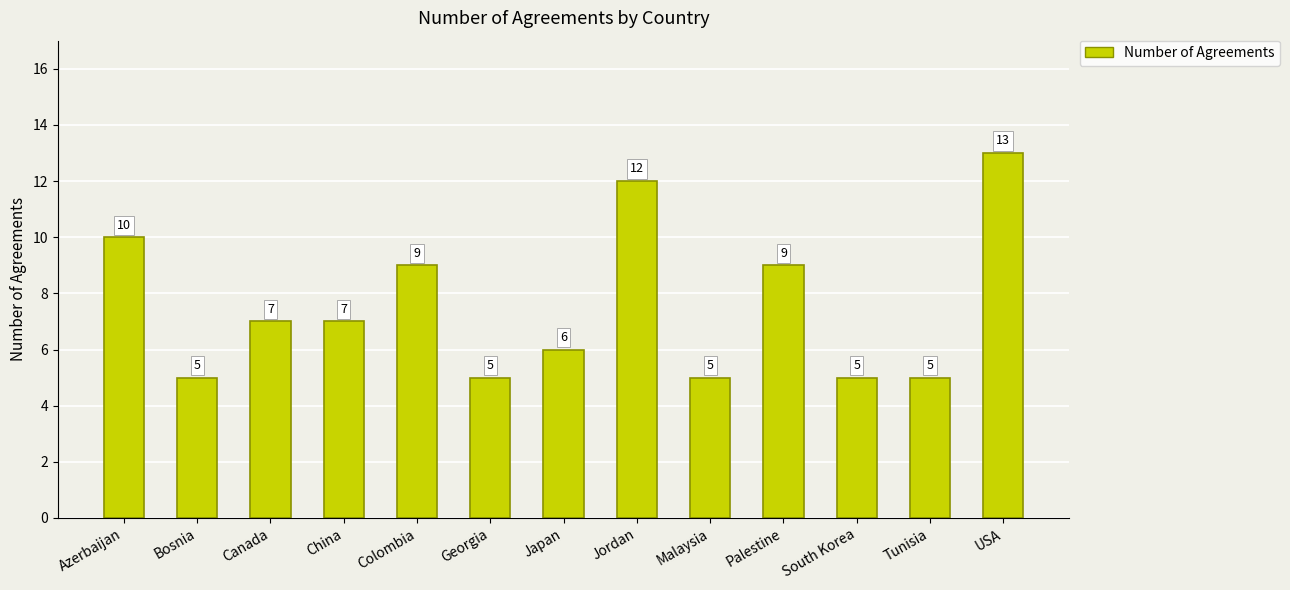

Does the chart contain stacked bars?

No